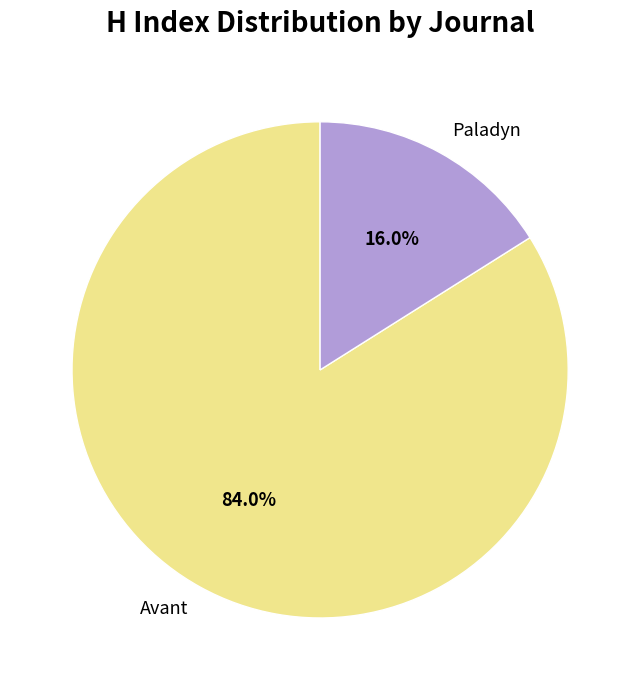

To the nearest percent, what is the average slice percentage?

50%